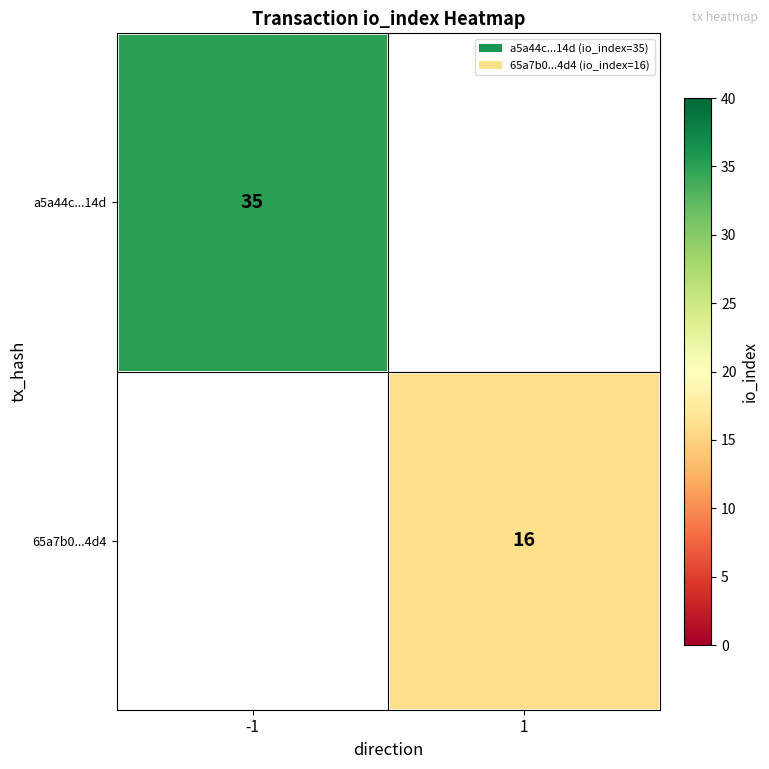

The 65a7b0...4d4 series shows 6 at 1. True or false?

False